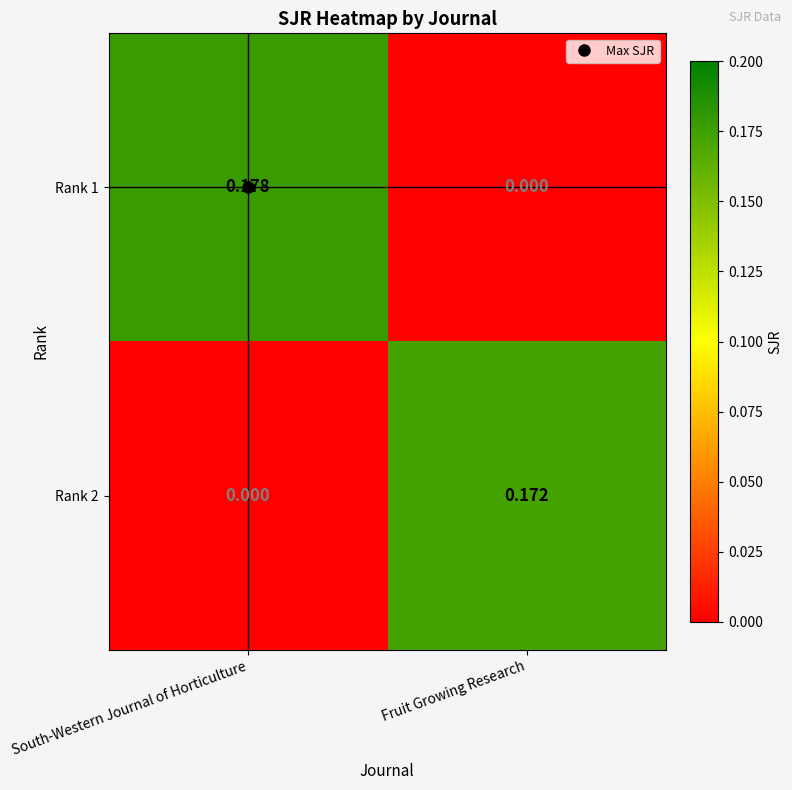

Which series has the widest spread of values?

Rank 1